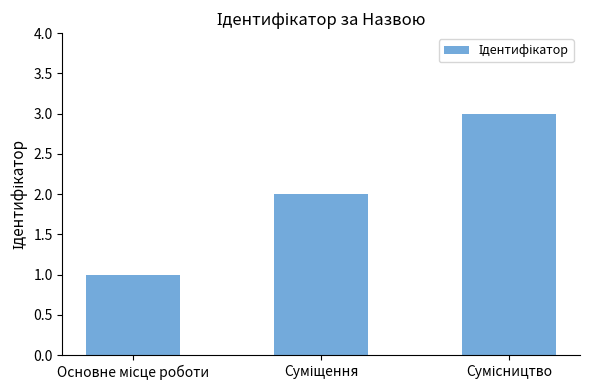

Reading left to right, extract all data points from this chart.

1	2	3